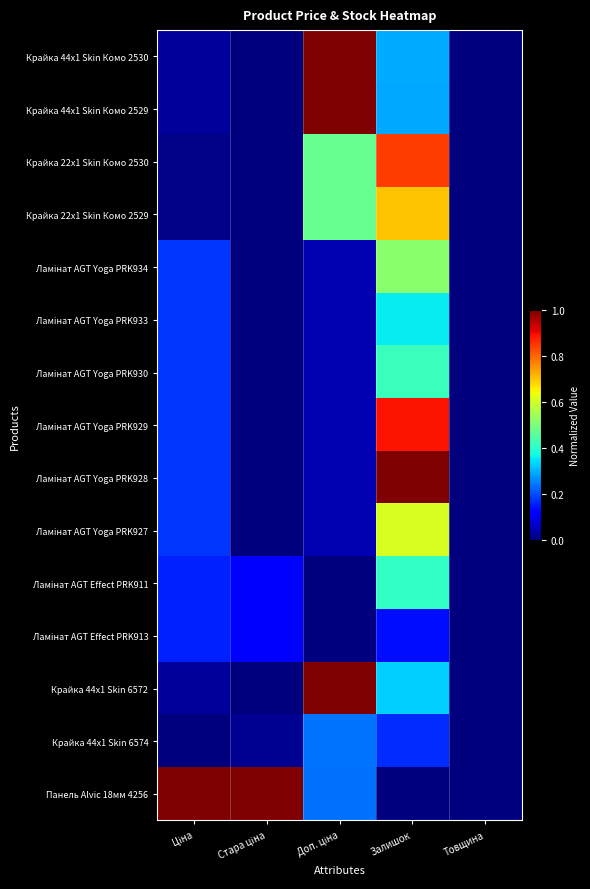

How many series are shown in this chart?

15